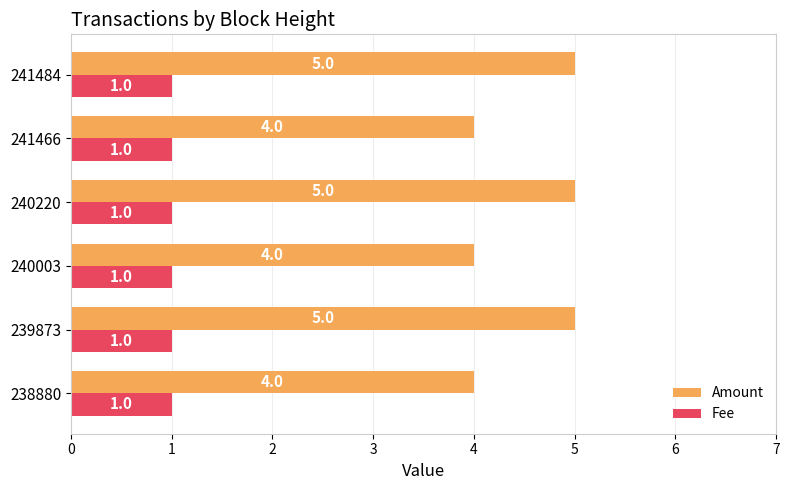

What is the sum of the Amount values at 240220 and 241484?

10